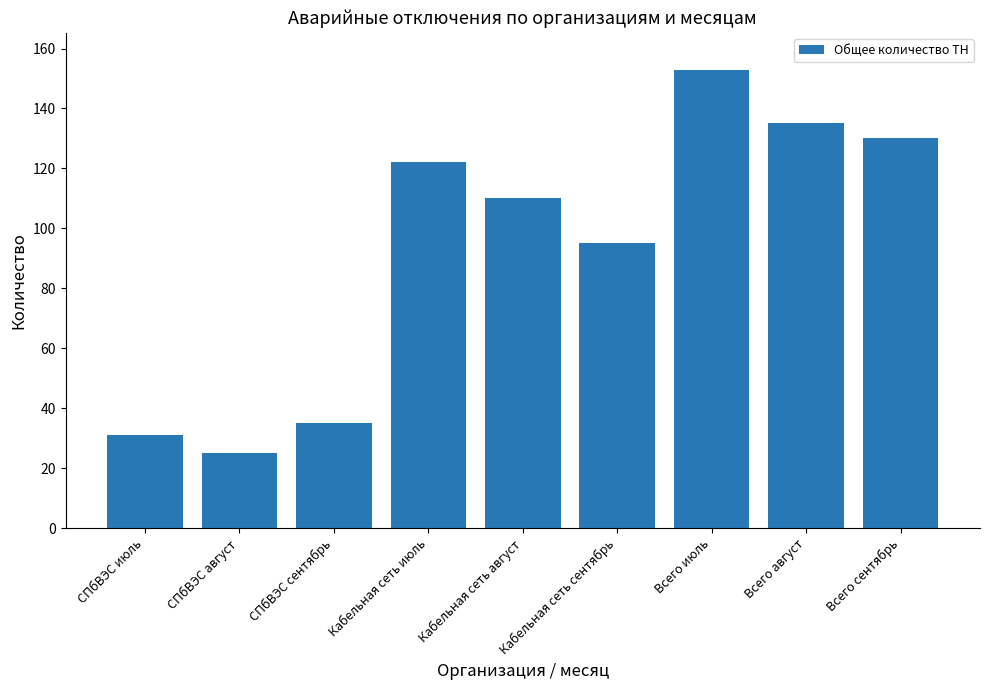

What is the smallest value displayed?

25